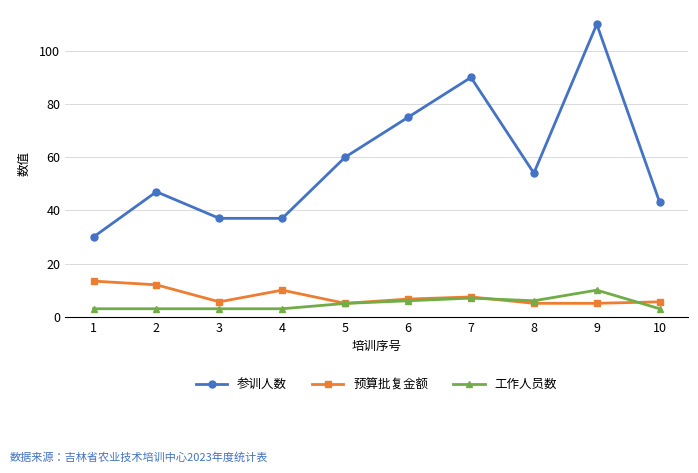

Reading right to left, list all the values displayed in this chart.

参训人数: 10=43.0	9=110.0	8=54.0	7=90.0	6=75.0	5=60.0	4=37.0	3=37.0	2=47.0	1=30.0
预算批复金额: 10=5.6	9=5.0	8=5.0	7=7.4	6=6.6	5=5.0	4=10.0	3=5.6	2=12.0	1=13.4
工作人员数: 10=3.0	9=10.0	8=6.0	7=7.0	6=6.0	5=5.0	4=3.0	3=3.0	2=3.0	1=3.0